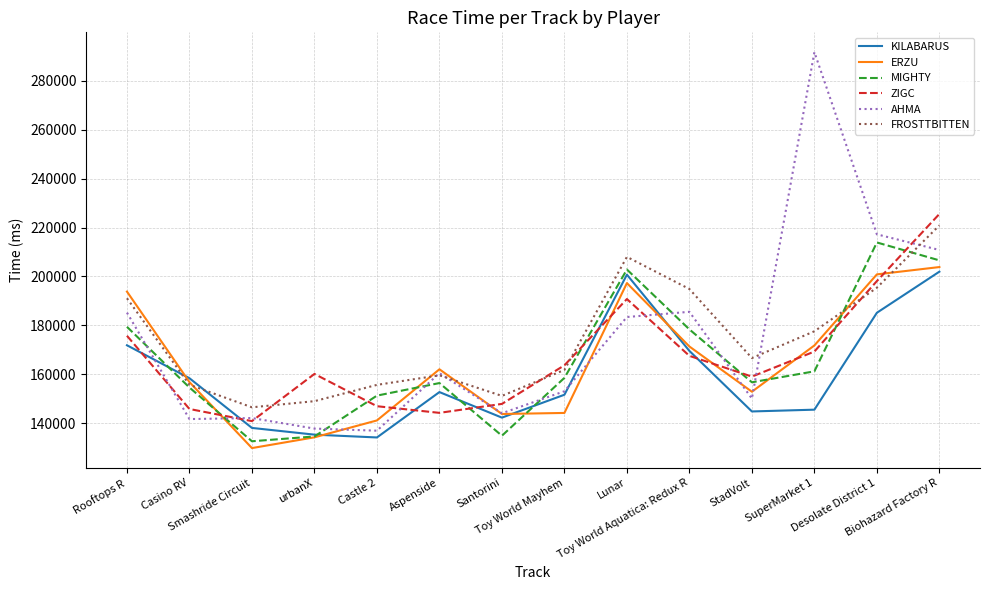

True or false: ZIGC has more than 0 points higher than both neighbors.

True